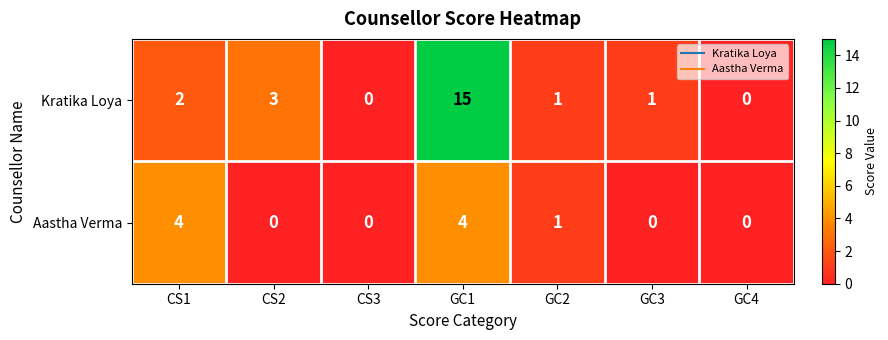

Is it true that Kratika Loya equals 15 at GC1?

True